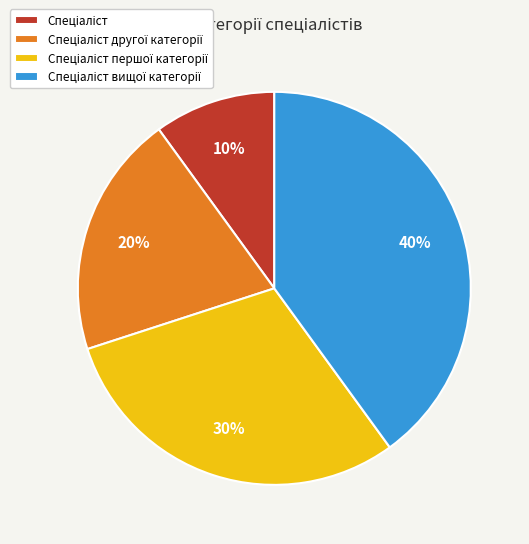

Is there any slice that represents more than half of the pie?

No